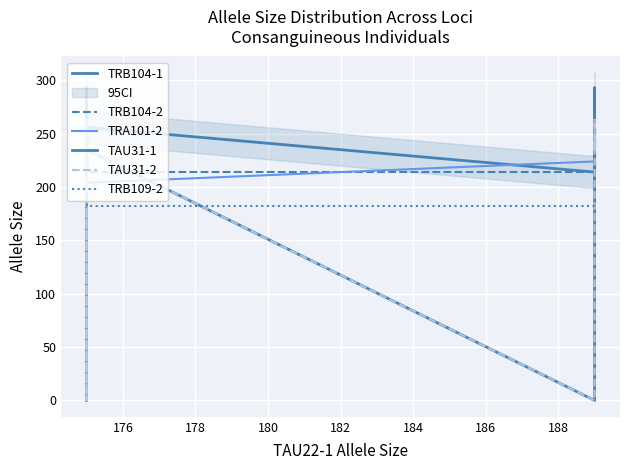

What is the difference between the maximum and minimum values in the TRB109-2 series?

14